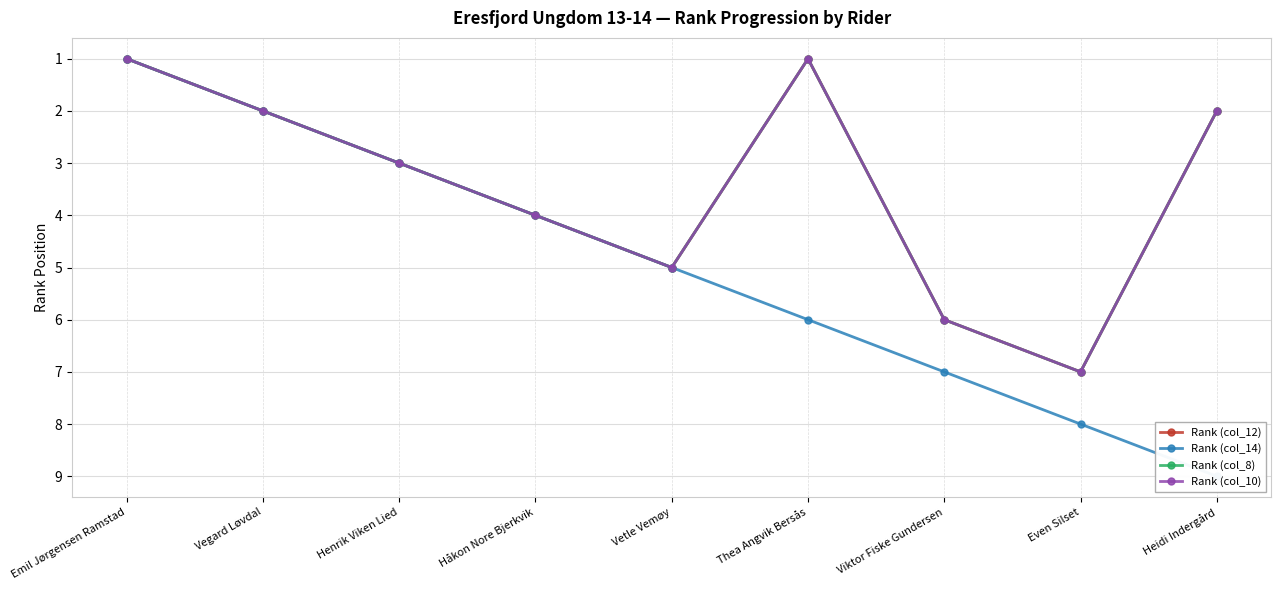

What is the difference between the maximum and minimum values in the Rank (col_8) series?

6